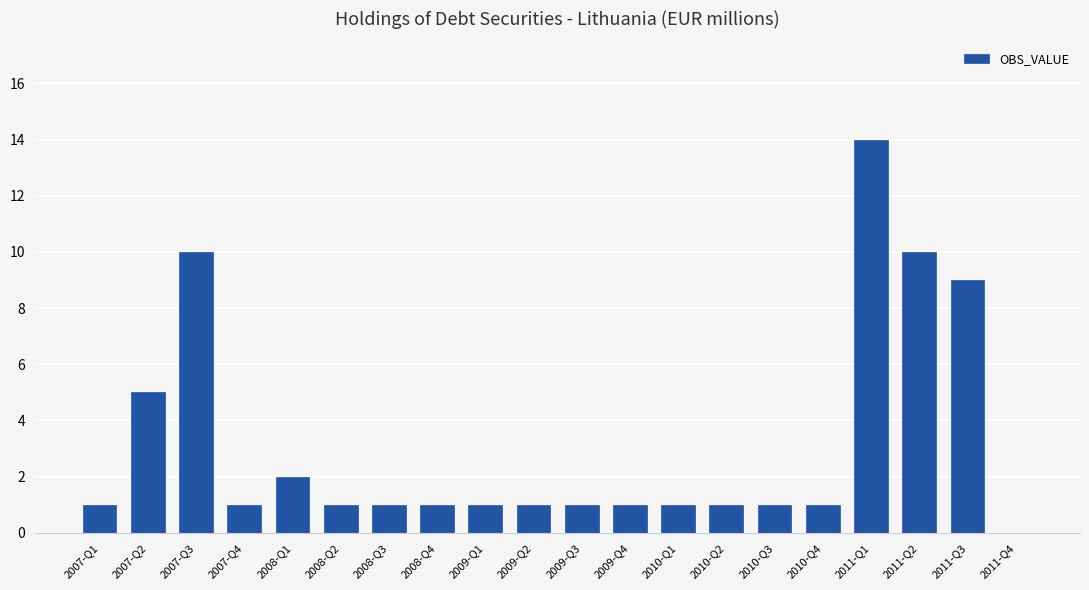

What is the sum of the values at 2010-Q2 and 2007-Q1?

2